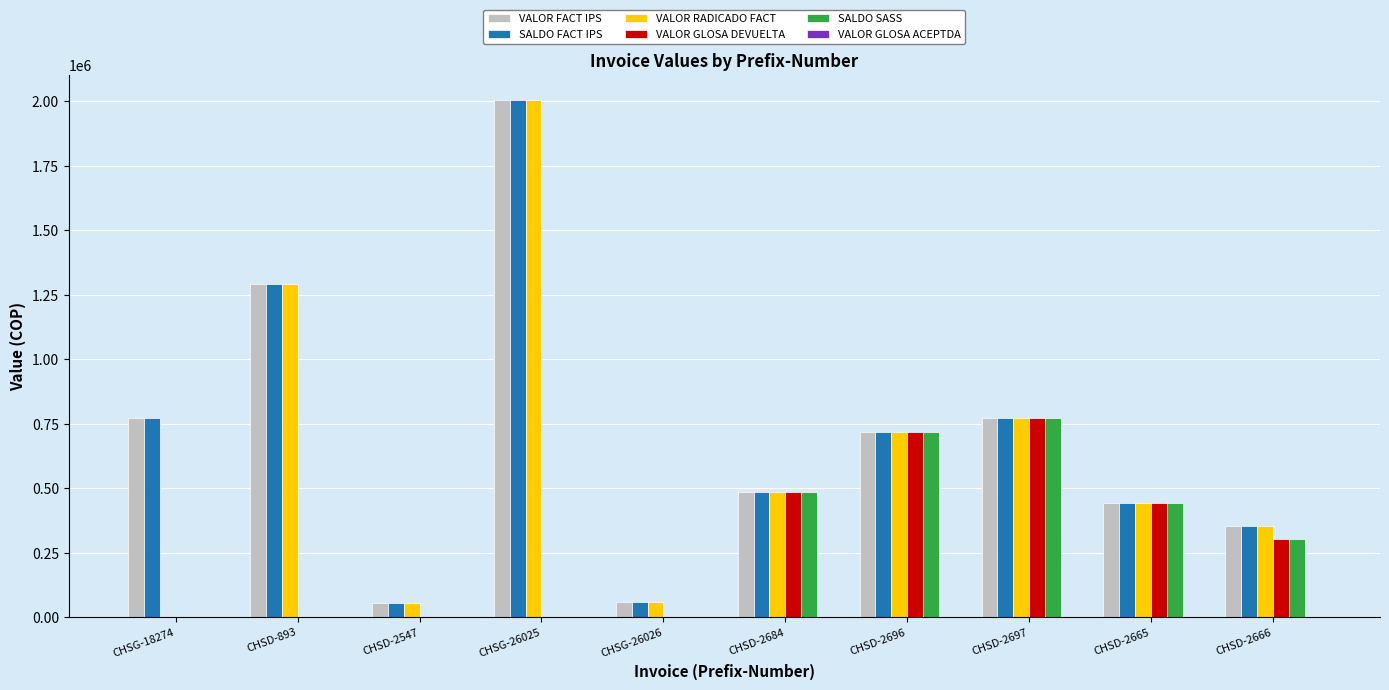

Is the value of VALOR GLOSA DEVUELTA at CHSD-2696 greater than the value of VALOR RADICADO FACT at CHSD-2684?

Yes